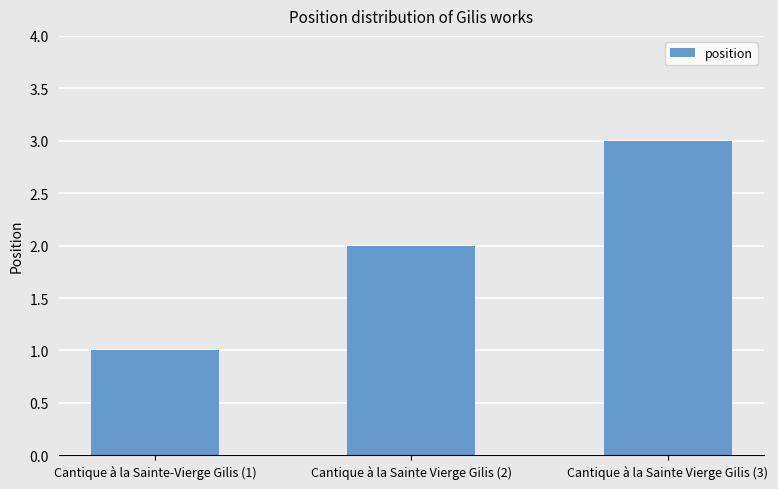

Which label corresponds to the largest value in the chart?

Cantique à la Sainte Vierge Gilis (3)